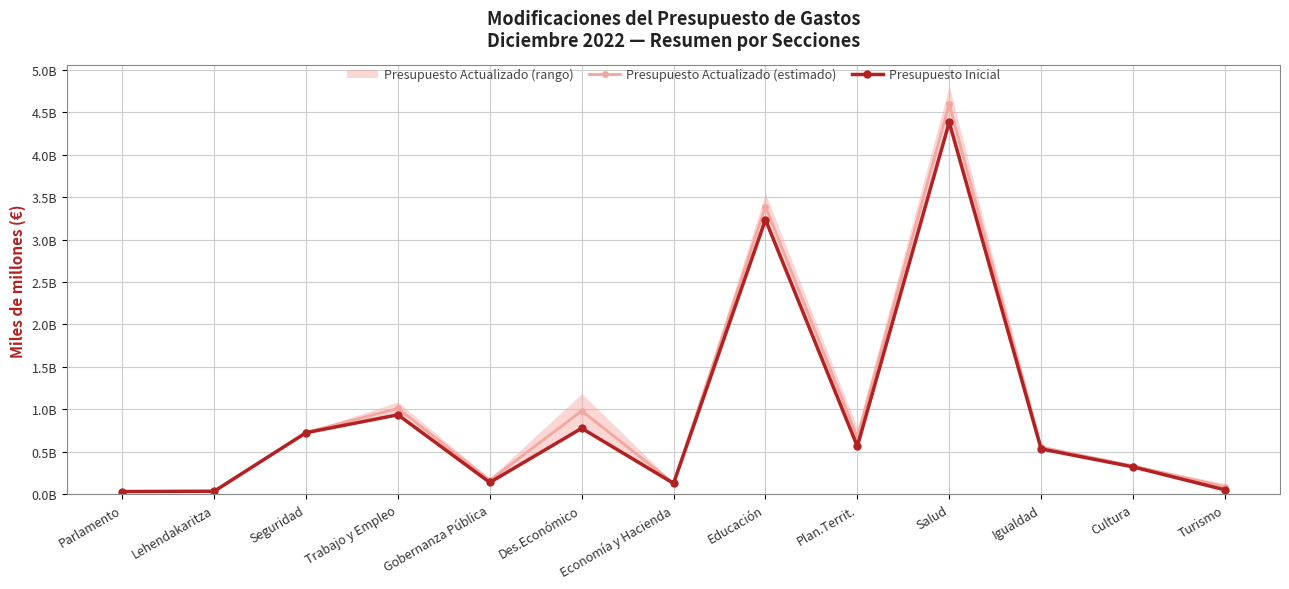

How many interior local peaks does the Presupuesto Actualizado (estimado) series have?

4